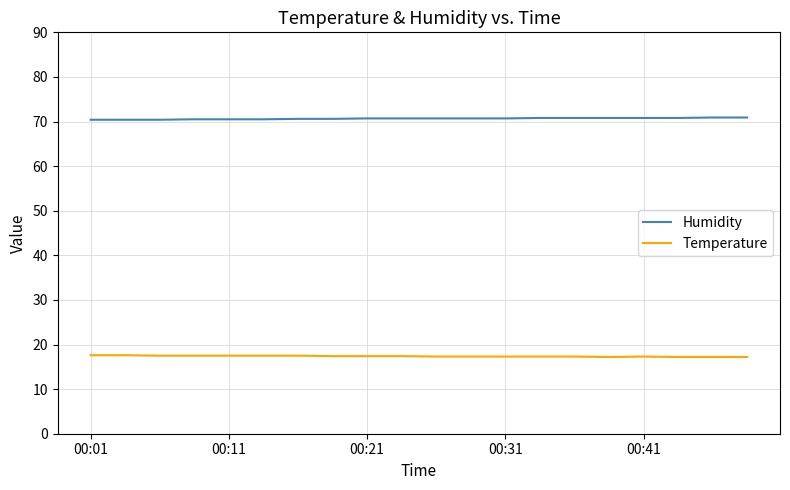

Which series has the largest total across all categories?

Humidity